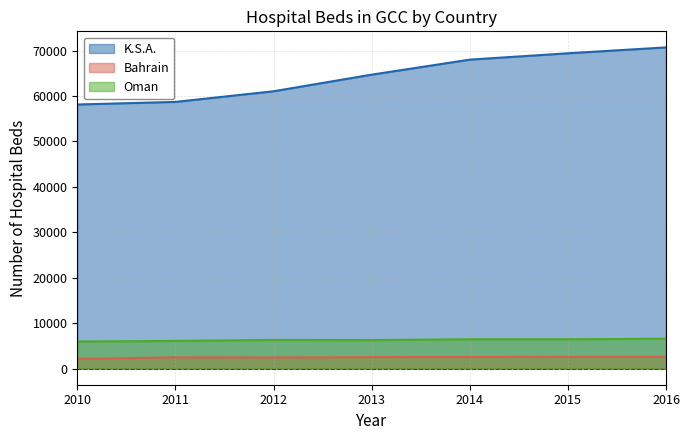

How many values in the K.S.A. series are below 64694?

3